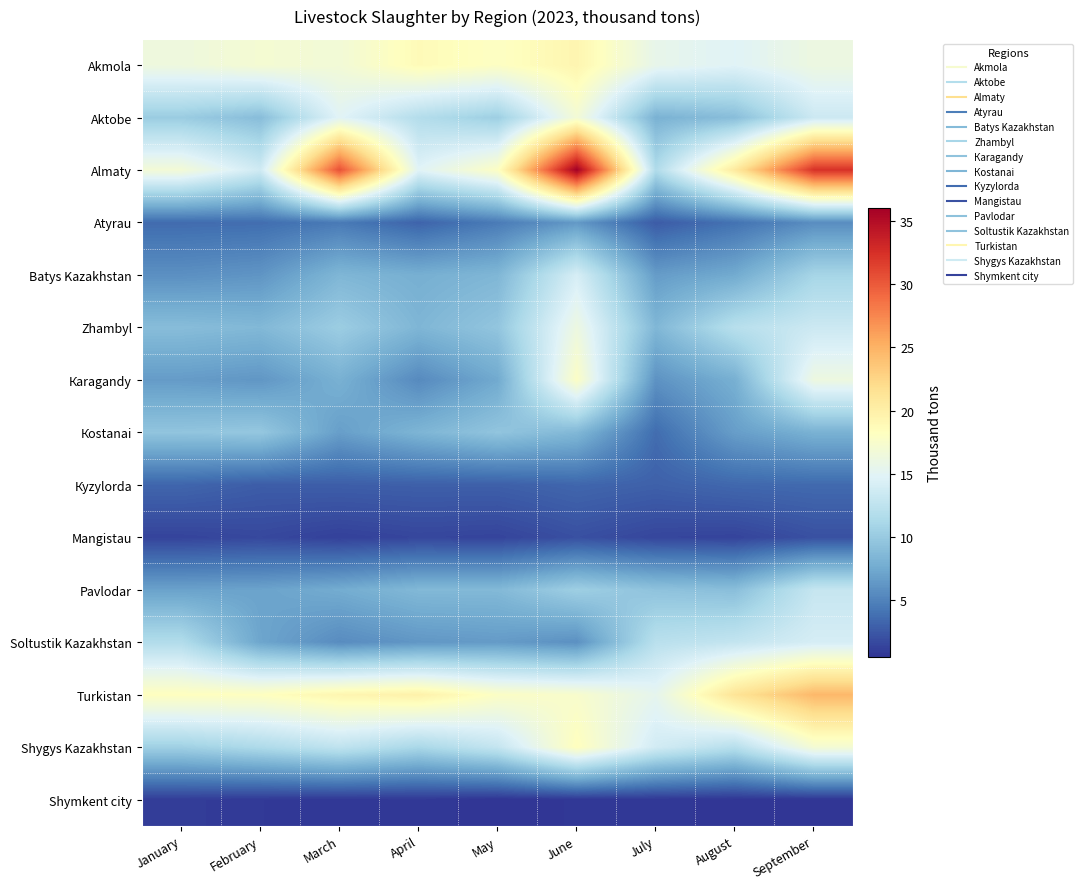

Reading left to right, transcribe all the data shown in this chart.

Akmola: January=16.4	February=17.1	March=16.8	April=18.7	May=18.0	June=19.4	July=15.6	August=14.8	September=16.2
Аktobe: January=10.2	February=9.0	March=14.9	April=11.8	May=10.4	June=16.9	July=8.1	August=9.0	September=13.4
Аlmaty: January=16.8	February=13.6	March=30.5	April=14.8	May=18.0	June=36.0	July=11.6	August=20.7	September=32.4
Аtyrau: January=3.6	February=3.7	March=4.5	April=3.2	May=4.5	June=6.4	July=2.7	August=4.0	September=5.7
Batys Kazakhstan: January=5.8	February=6.2	March=8.4	April=7.9	May=8.4	June=14.1	July=6.6	August=7.6	September=11.0
Zhambyl: January=8.9	February=8.6	March=10.3	April=8.4	May=9.6	June=16.2	July=8.5	August=12.1	September=13.4
Кaragandy: January=6.6	February=6.2	March=8.0	April=5.5	May=7.5	June=17.9	July=6.0	August=7.9	September=16.2
Коstanai: January=9.6	February=9.8	March=6.8	April=8.3	May=9.6	June=8.6	July=3.7	August=6.7	September=8.1
Кyzylorda: January=3.3	February=2.8	March=2.9	April=2.9	May=2.9	June=3.3	July=3.0	August=3.4	September=3.5
Мangistau: January=1.4	February=1.6	March=1.2	April=1.5	May=1.4	June=2.0	July=1.5	August=1.4	September=2.1
Pavlodar: January=7.0	February=7.0	March=7.7	April=8.6	May=8.6	June=10.4	July=9.4	August=9.1	September=13.0
Soltustik Kazakhstan: January=11.7	February=7.2	March=5.6	April=6.3	May=6.5	June=5.9	July=12.2	August=12.9	September=14.1
Turkistan: January=18.3	February=18.2	March=19.3	April=19.8	May=17.9	June=17.4	July=15.4	August=21.3	September=24.6
Shygys Kazakhstan: January=10.5	February=11.5	March=12.6	April=11.2	May=12.9	June=18.3	July=13.8	August=12.0	September=17.0
Shymkent city: January=1.0	February=0.8	March=0.7	April=0.8	May=0.5	June=0.7	July=0.7	August=0.6	September=0.6